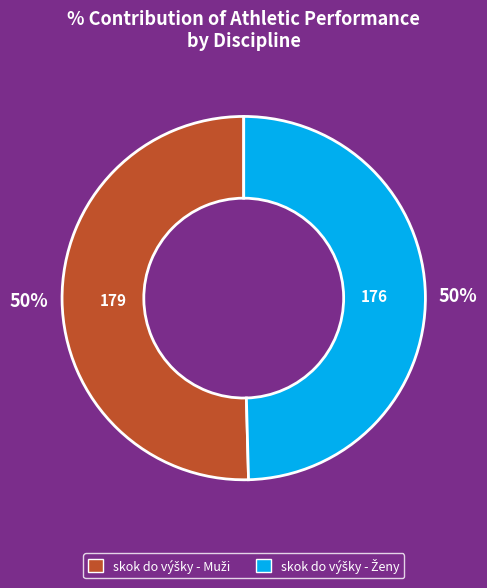

To the nearest percent, what is the average slice percentage?

50%